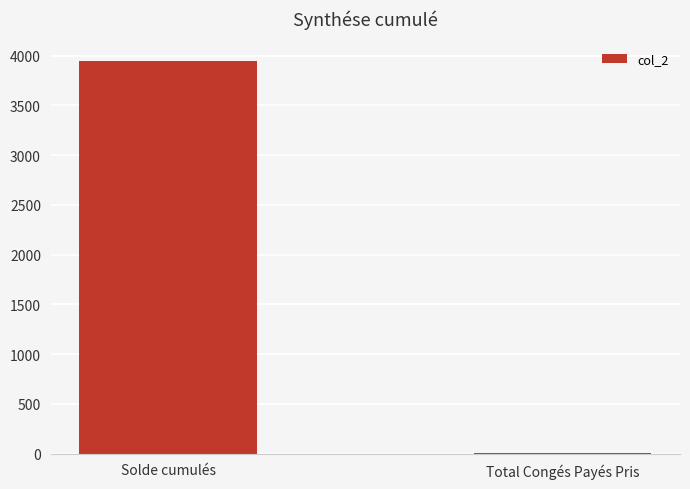

What is the sum of all values?

3956.3